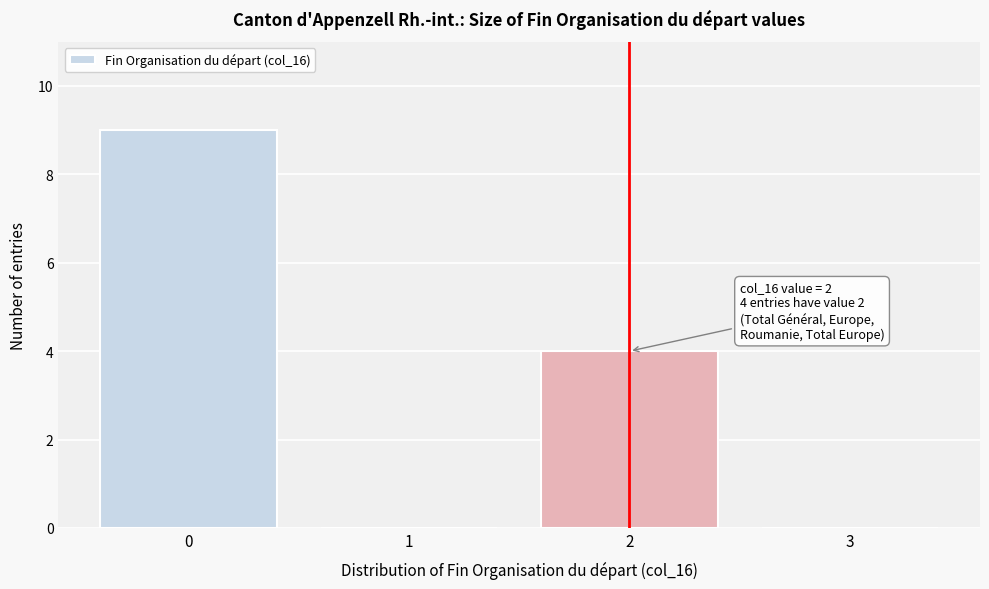

Which range on the x-axis has the tallest bar?

-0.5 to 0.5